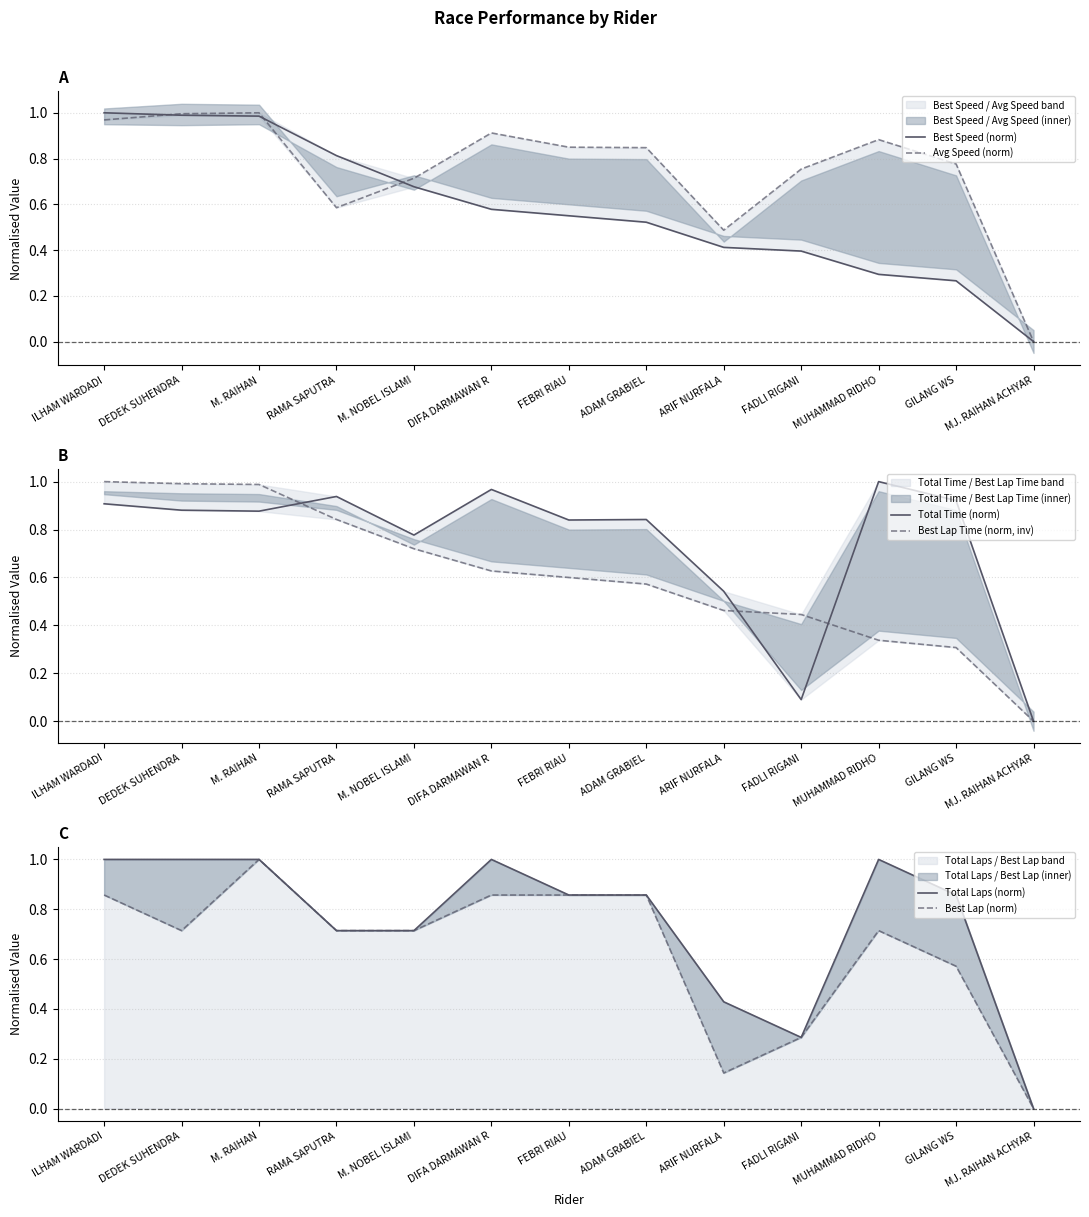

Rank the series by their maximum value, from highest to lowest.

Best Speed (norm), Avg Speed (norm), Total Time (norm), Best Lap Time (norm, inv), Total Laps (norm), Best Lap (norm)